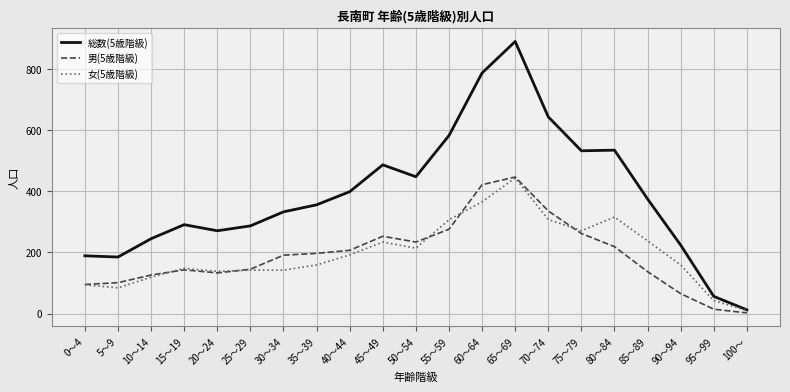

Which series has the largest total across all categories?

総数(5歳階級)